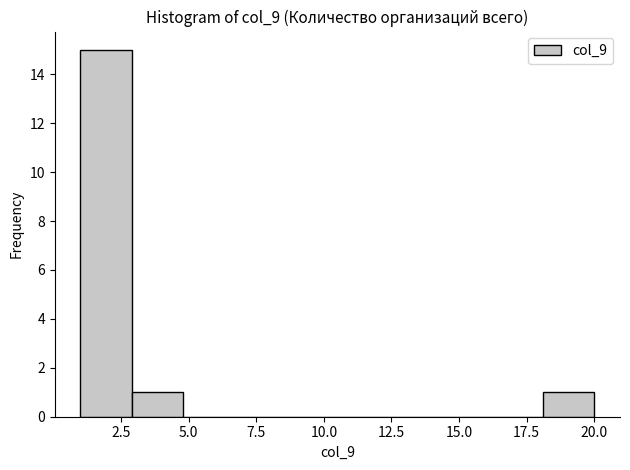

Read against the x-axis, roughly where is the centre of the tallest bar?

2.0